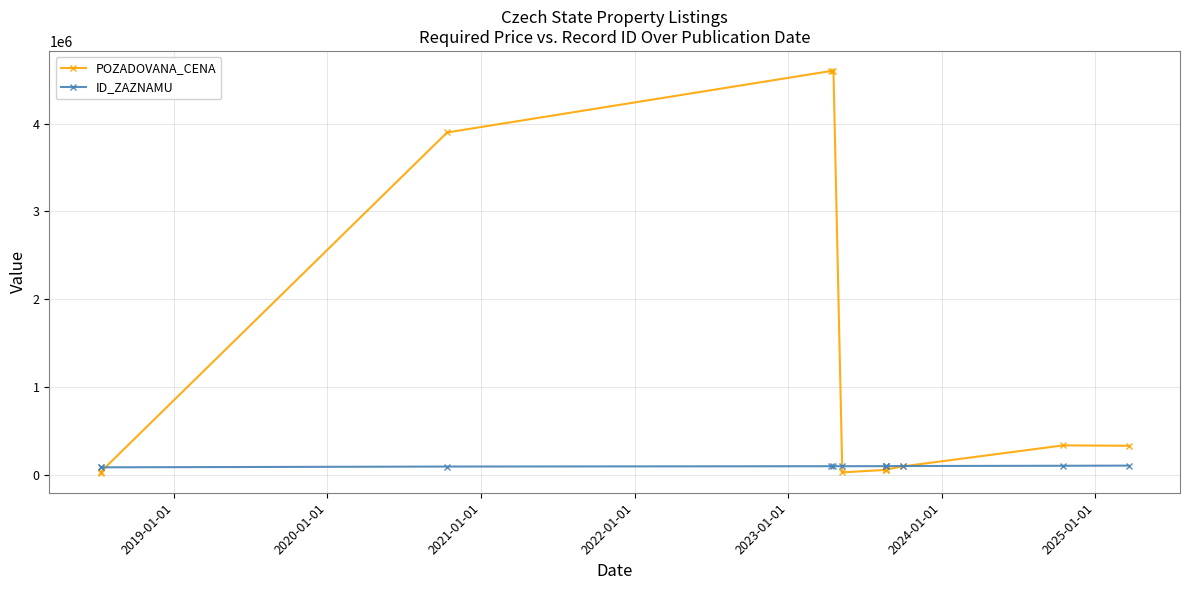

Is it true that ID_ZAZNAMU equals 93806 at 2020-01-01?

True